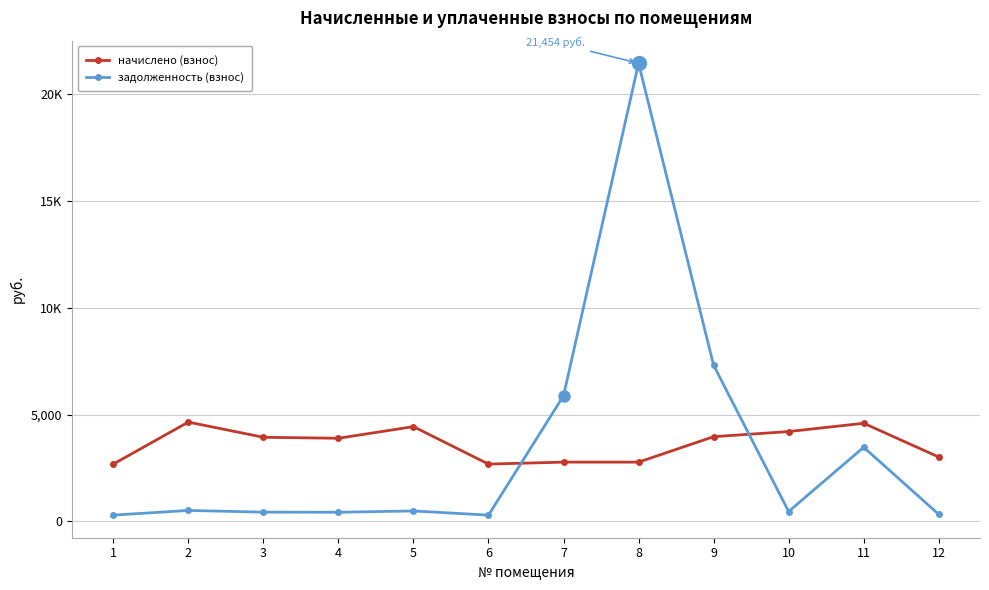

What are all the series names shown in the legend?

начислено (взнос), задолженность (взнос)